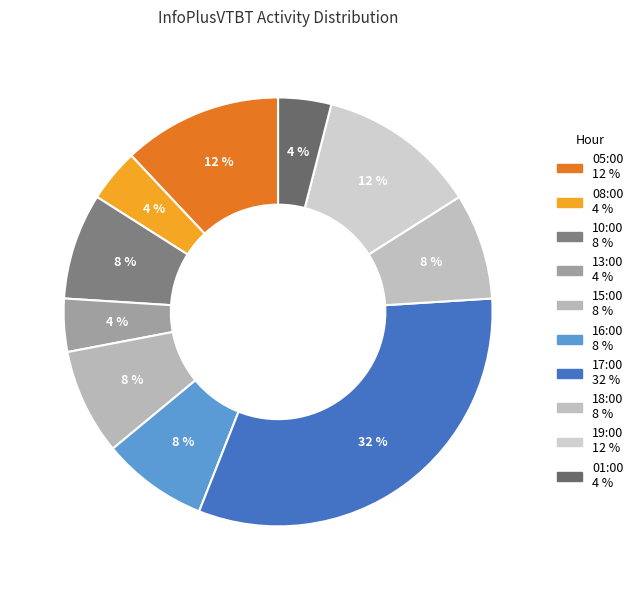

Does any single category account for the majority?

No